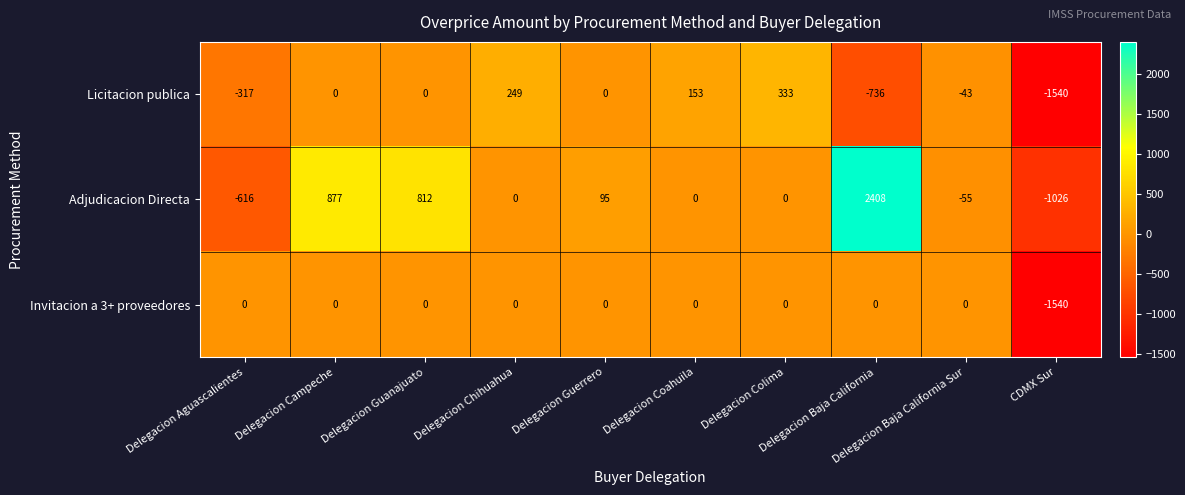

What is the maximum value for Adjudicacion Directa?

2408